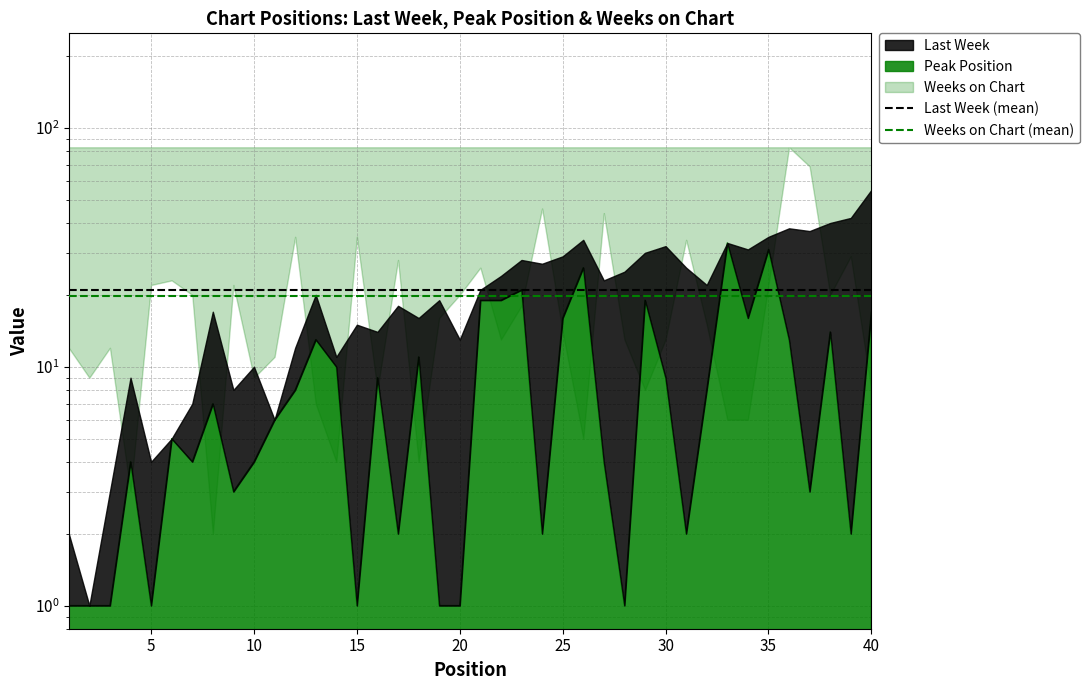

List the series in order of their overall mean, highest first.

Last Week (mean), Weeks on Chart (mean)